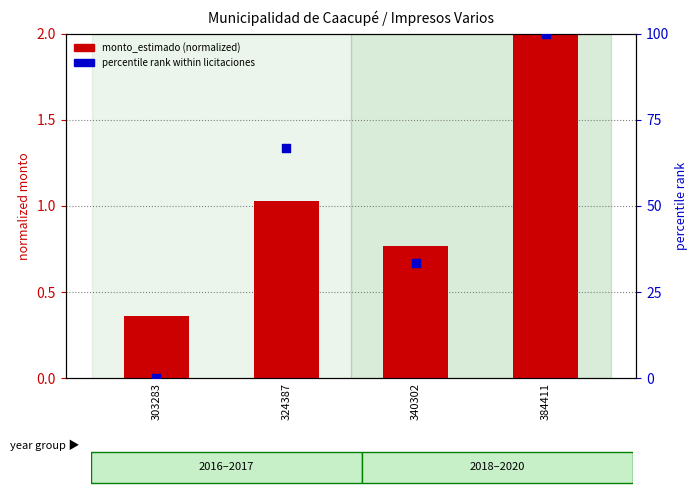

Which series has the widest spread of Y values?

percentile rank within licitaciones